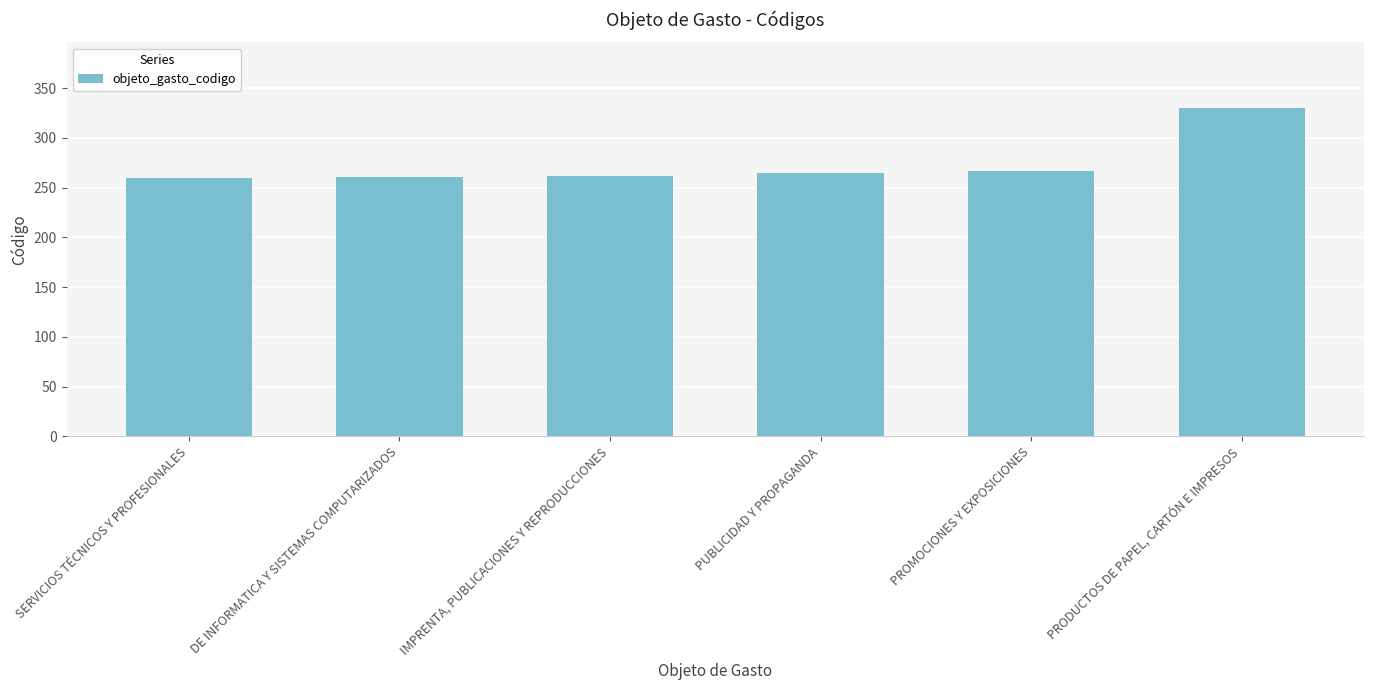

What is the change in value from IMPRENTA, PUBLICACIONES Y REPRODUCCIONES to PROMOCIONES Y EXPOSICIONES?

+5